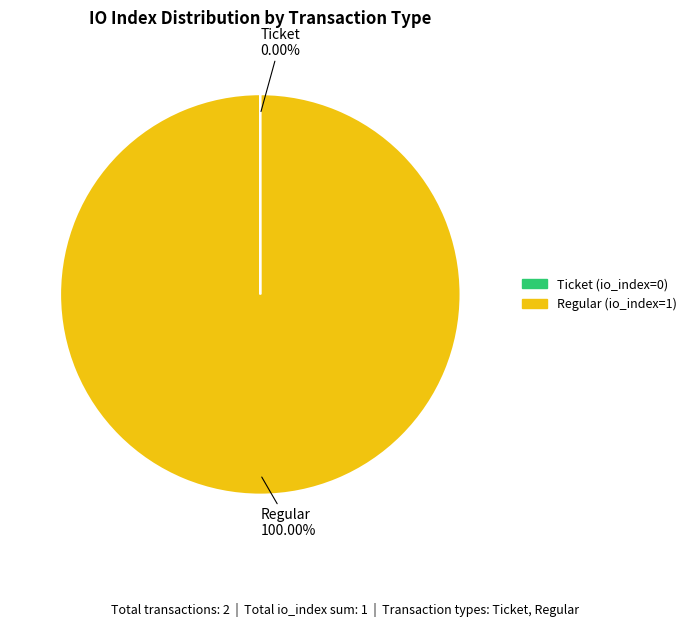

Which category has the biggest portion of the pie?

Regular